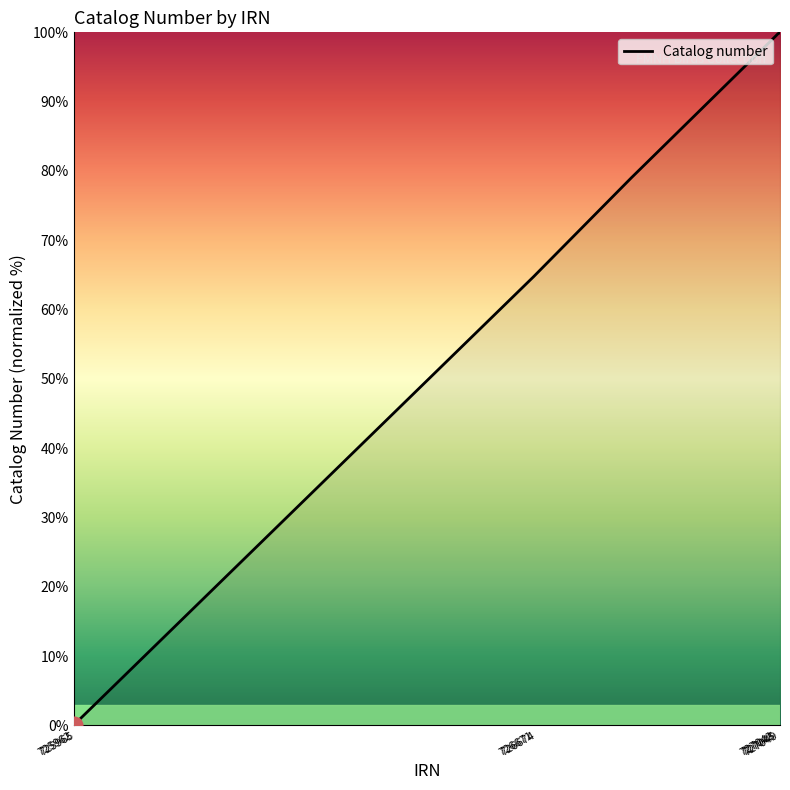

Does the chart have visible grid lines?

No